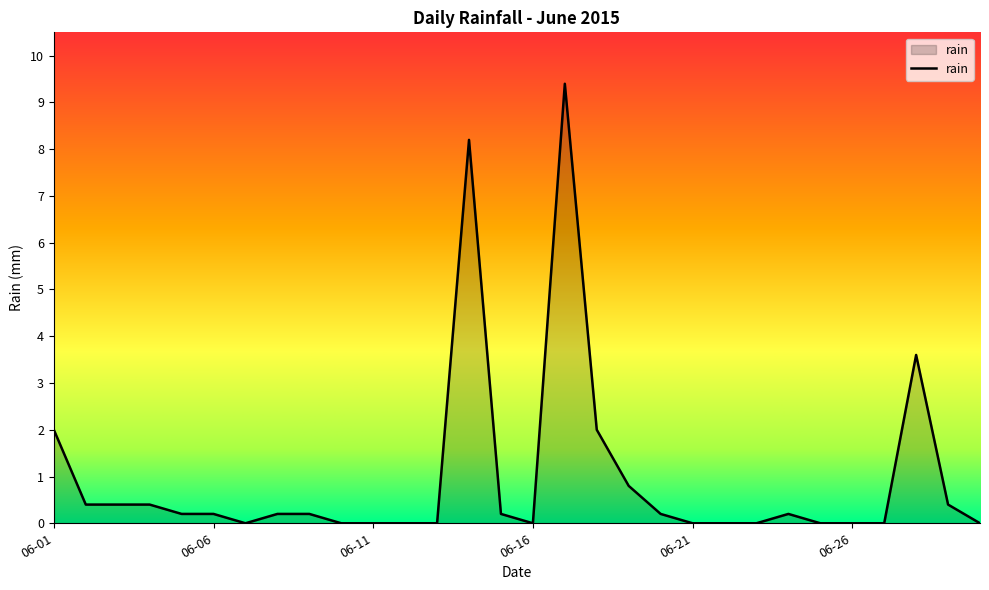

What is the maximum value shown in the chart?

9.4